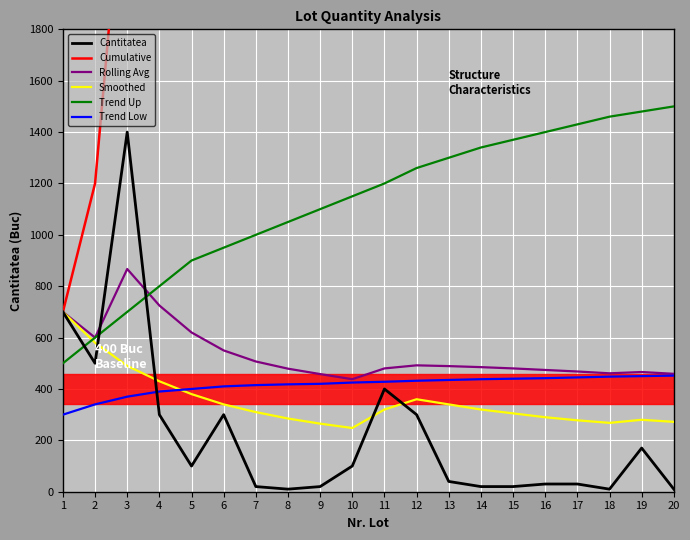

How many interior local valleys does the Cantitatea series have?

4